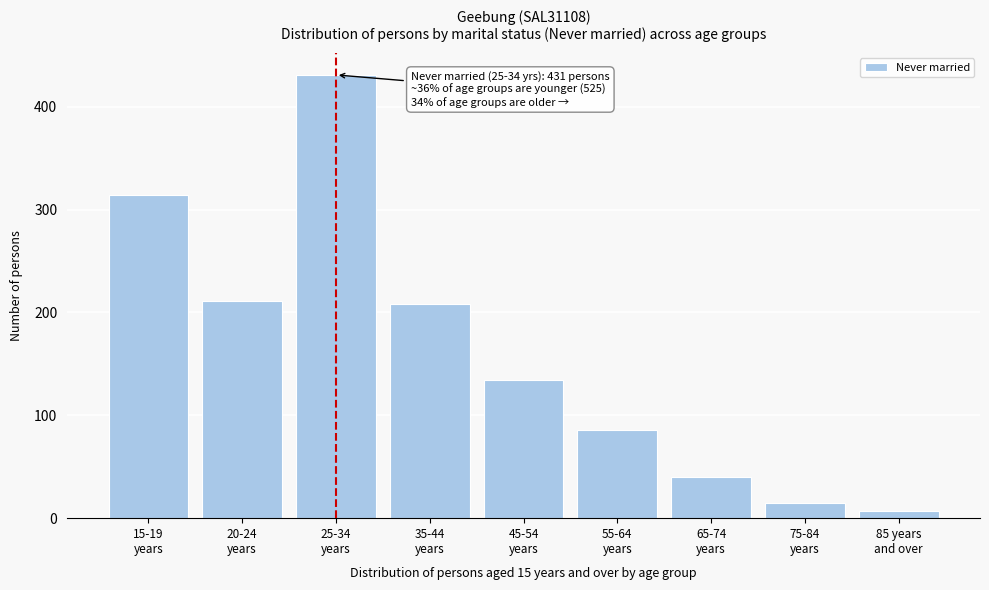

Reading left to right, what are all the values shown in this chart?

314	211	431	208	134	86	40	15	7